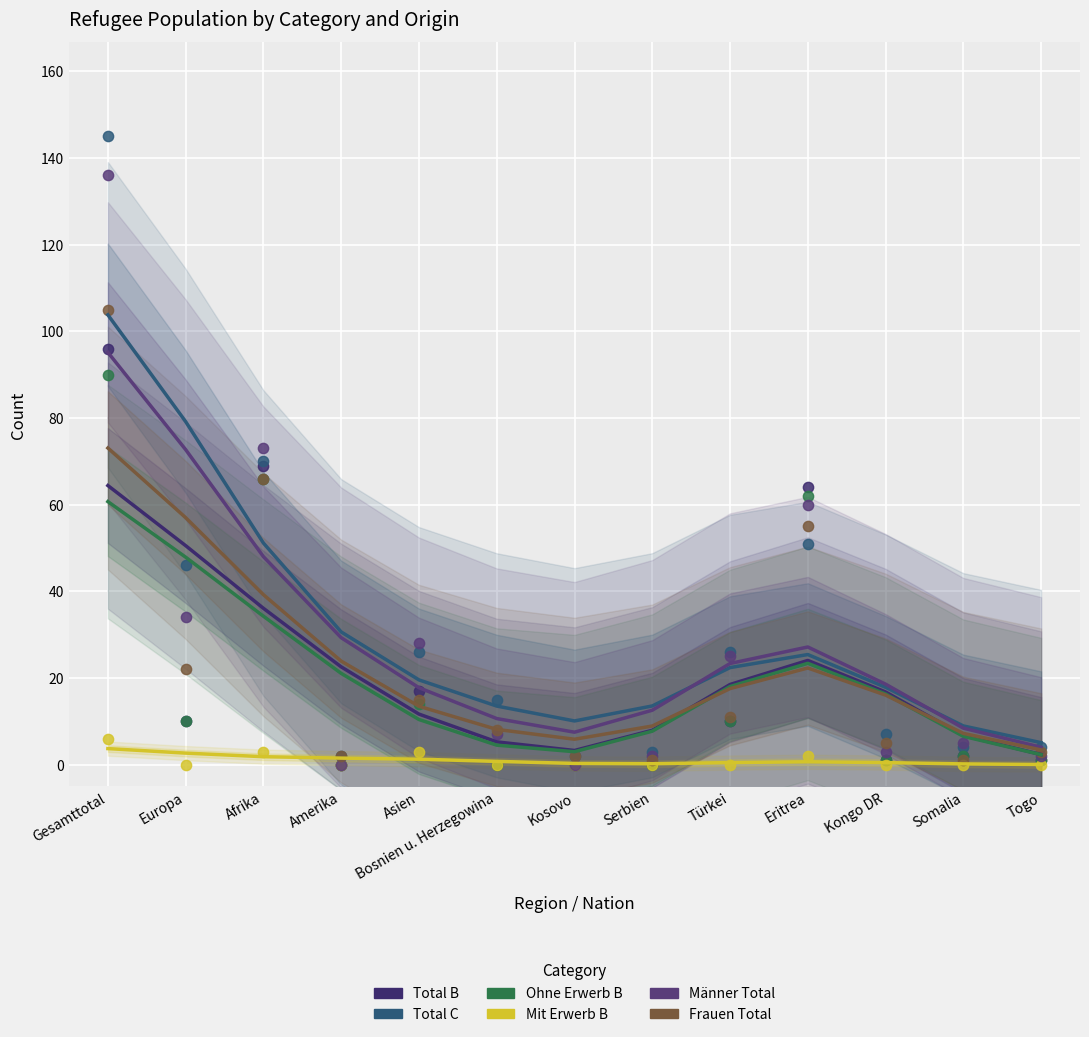

Which series has the widest spread of Y values?

Total C